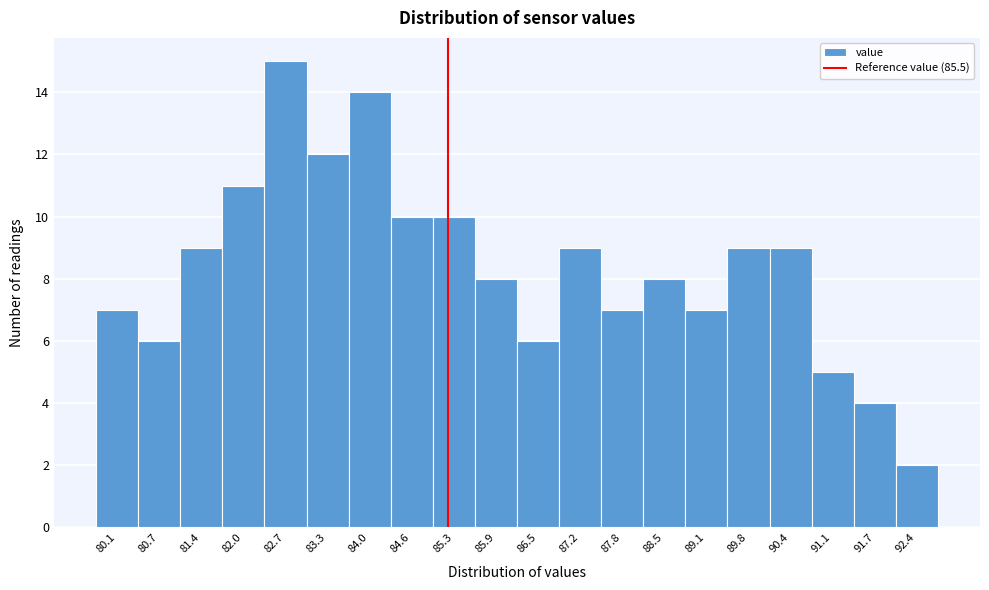

Reading left to right, transcribe all the data shown in this chart.

7	6	9	11	15	12	14	10	10	8	6	9	7	8	7	9	9	5	4	2